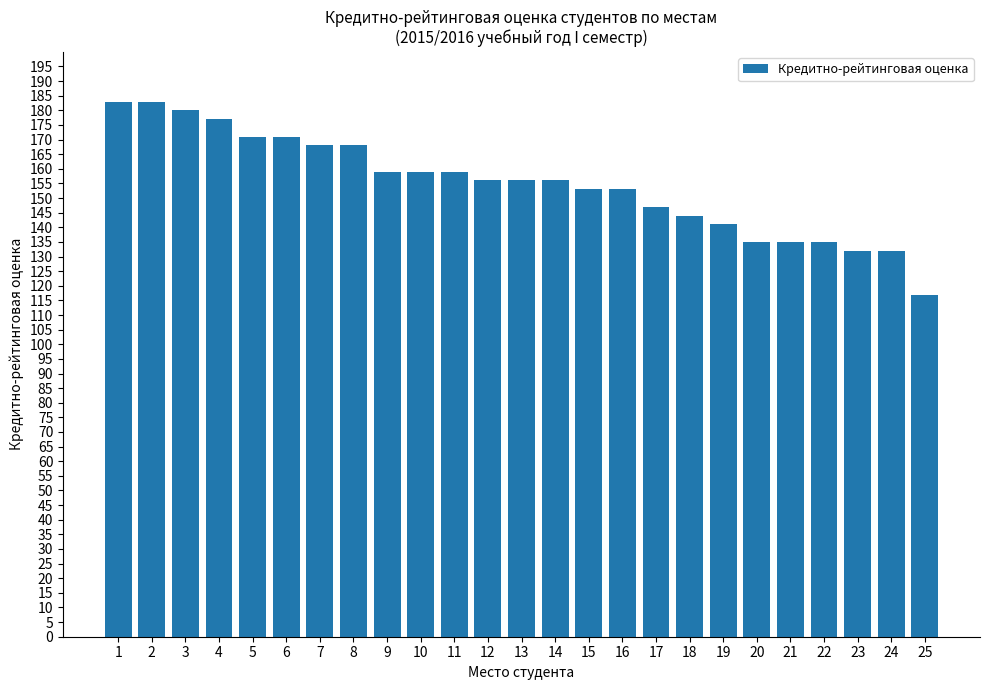

What is the change in value from 9 to 25?

-42